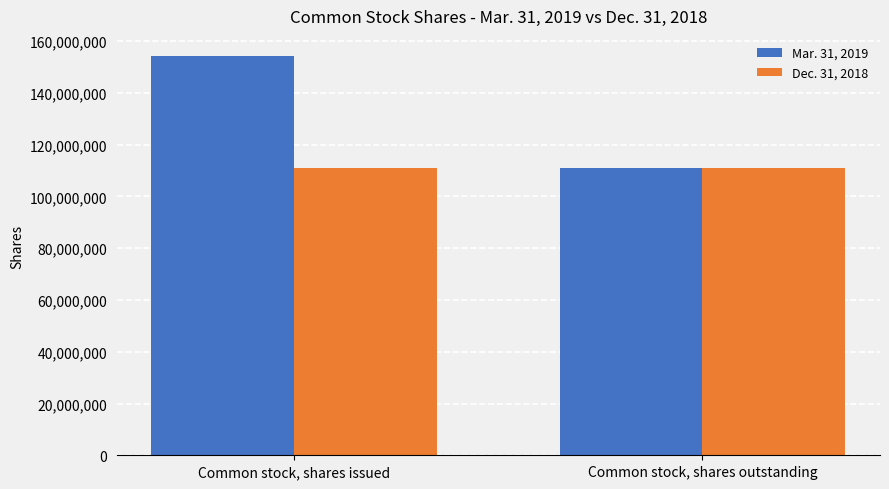

What is the average value of the Mar. 31, 2019 series?

132709933